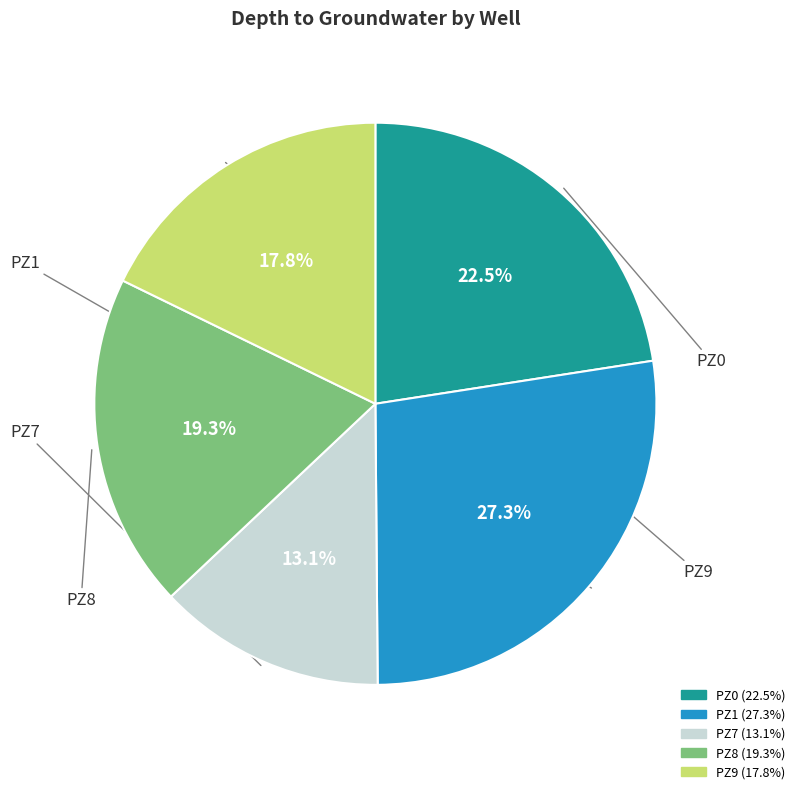

Does any single category account for the majority?

No